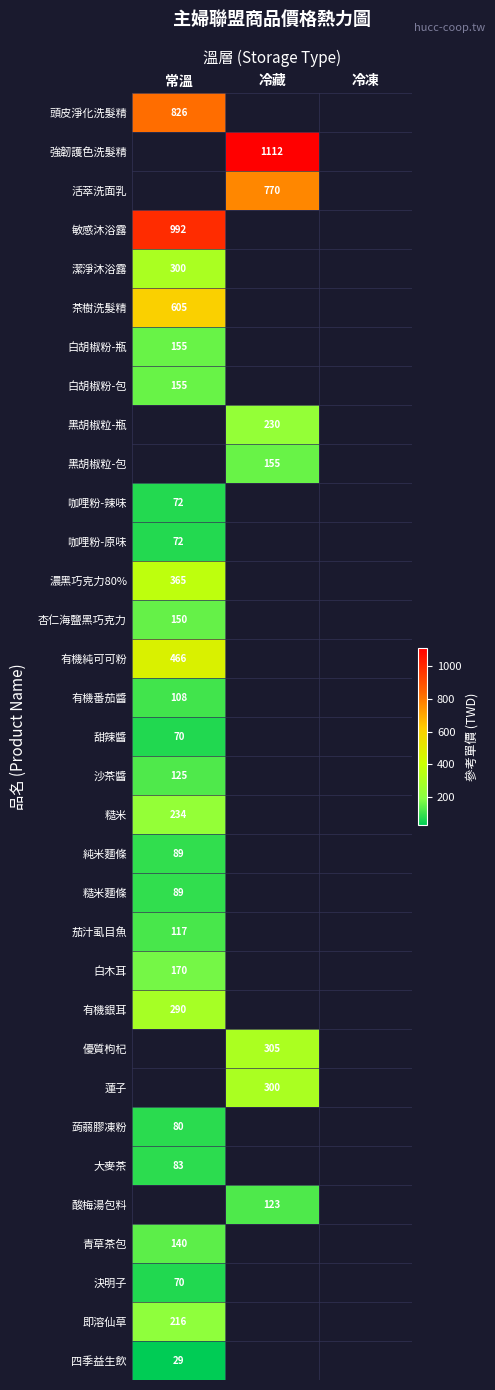

The 有機番茄醬 series shows 108 at 常溫. True or false?

True